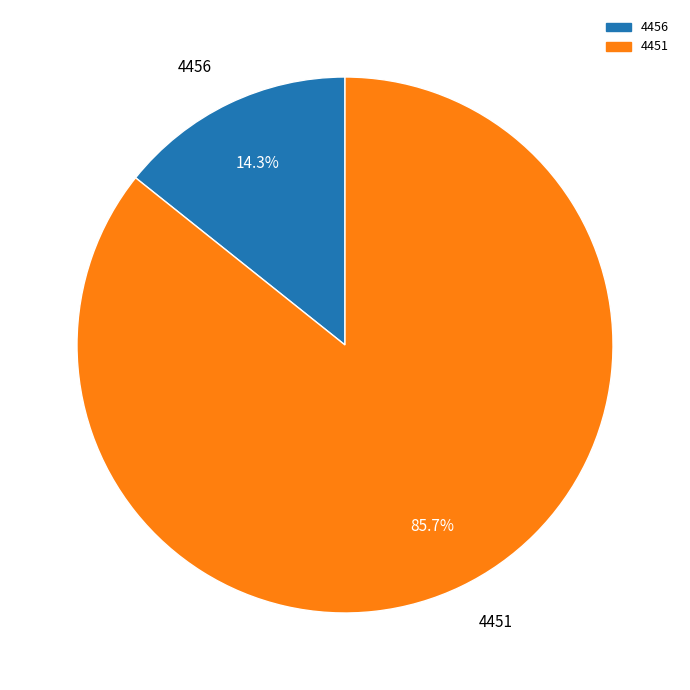

Do 4456 and 4451 together represent more than half of the pie?

Yes